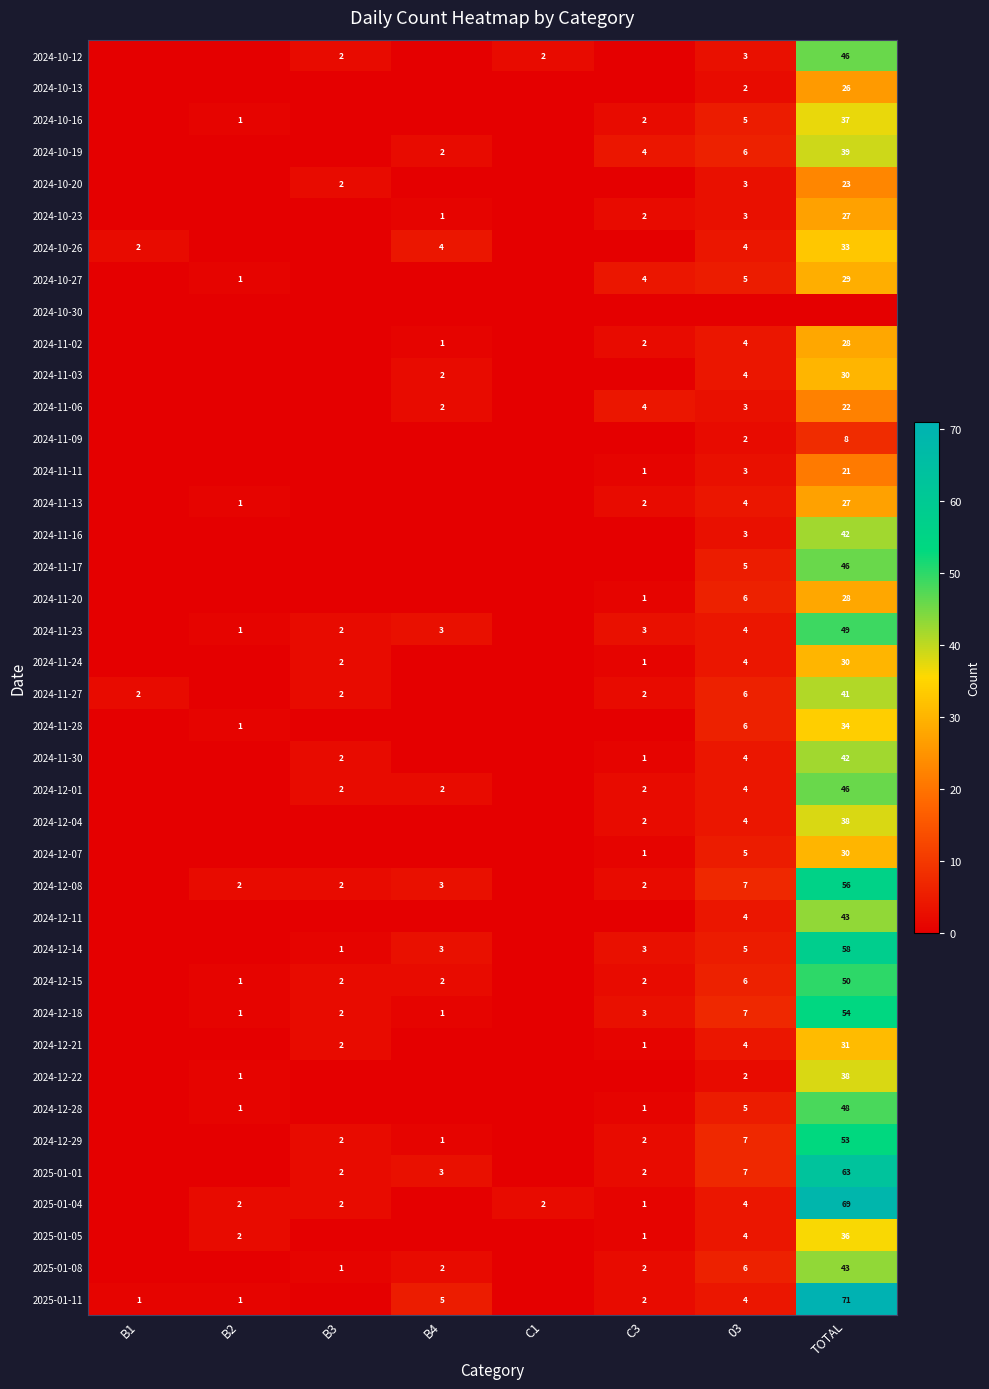

The 2025-01-08 series shows 2 at C3. True or false?

True